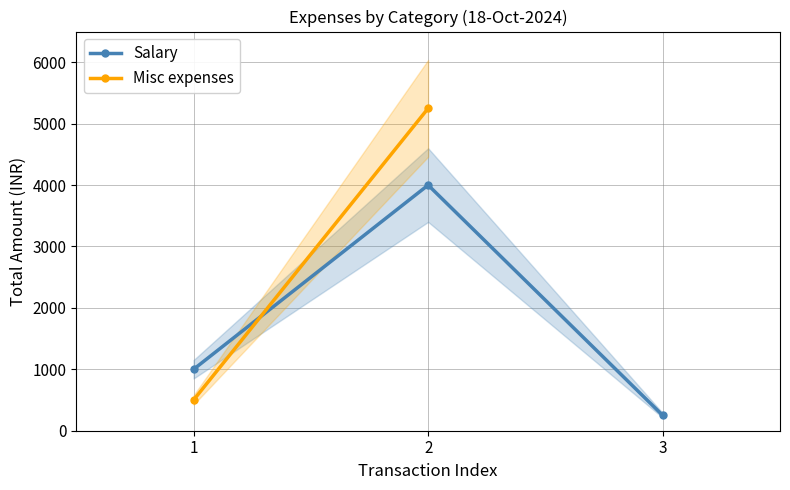

Rank the categories by value from lowest to highest.

3, 1, 2